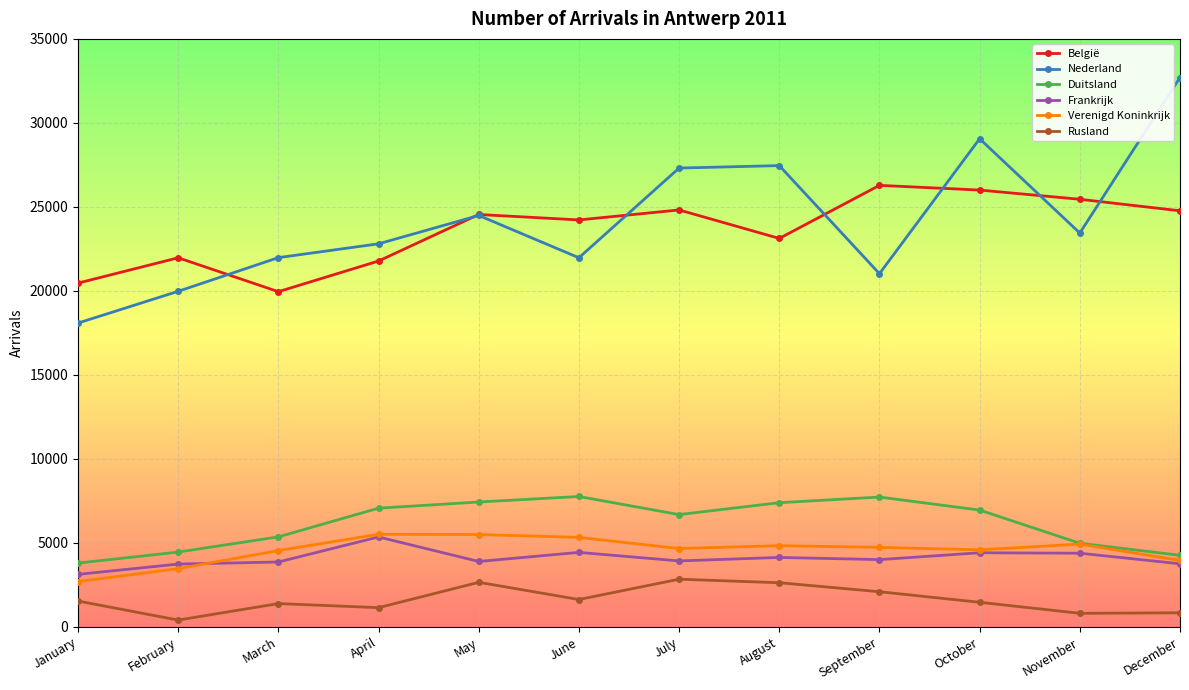

The value of Nederland at January is 8205. True or false?

False